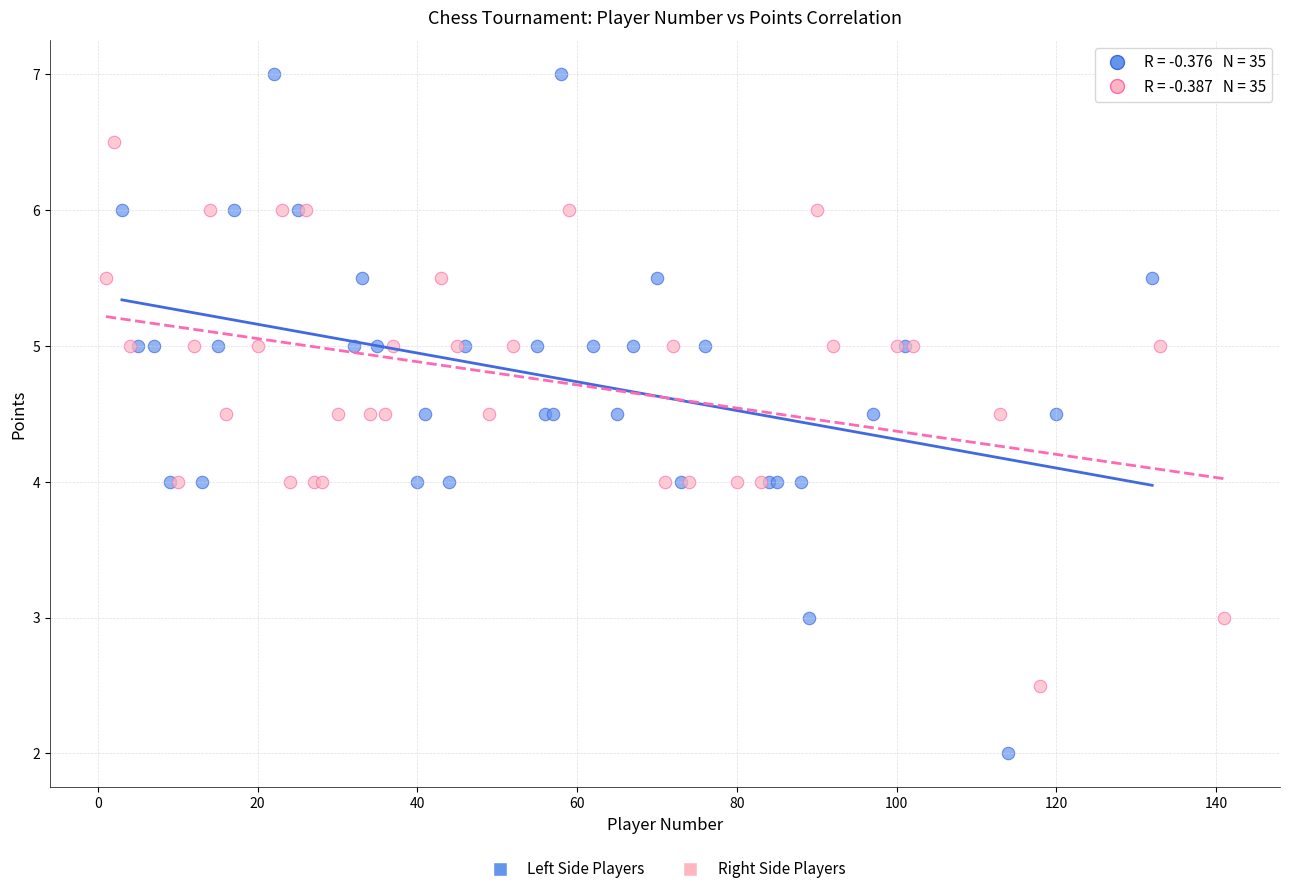

Which series reaches the maximum Y coordinate?

Left Side Players